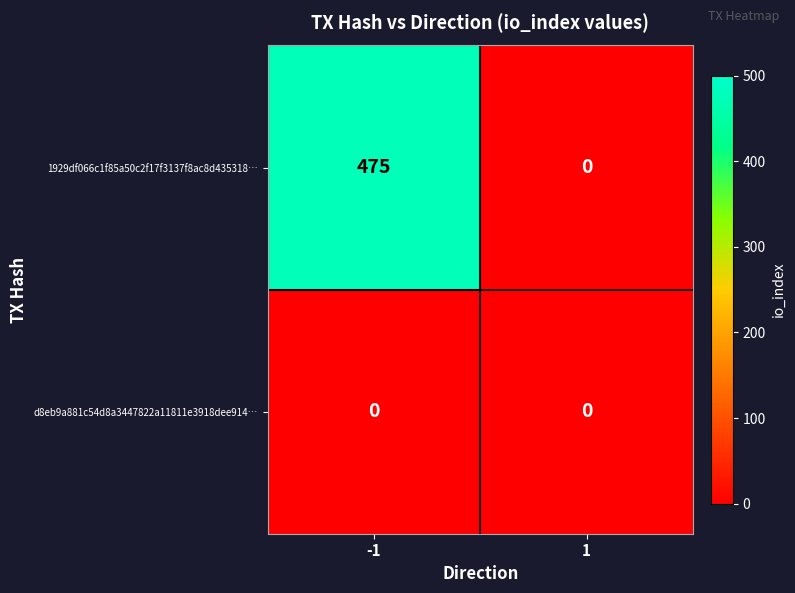

Between -1 and 1, which series saw the biggest shift?

1929df066c1f85a50c2f17f3137f8ac8d435318…